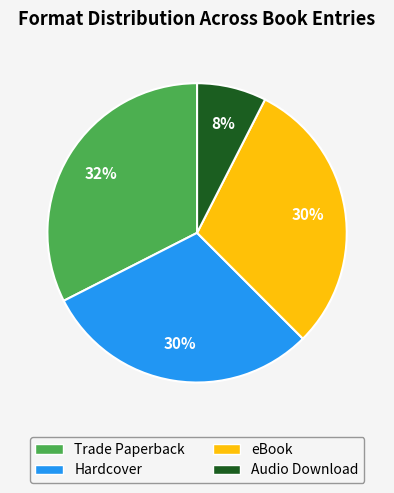

Which has a higher value, eBook or Trade Paperback?

Trade Paperback